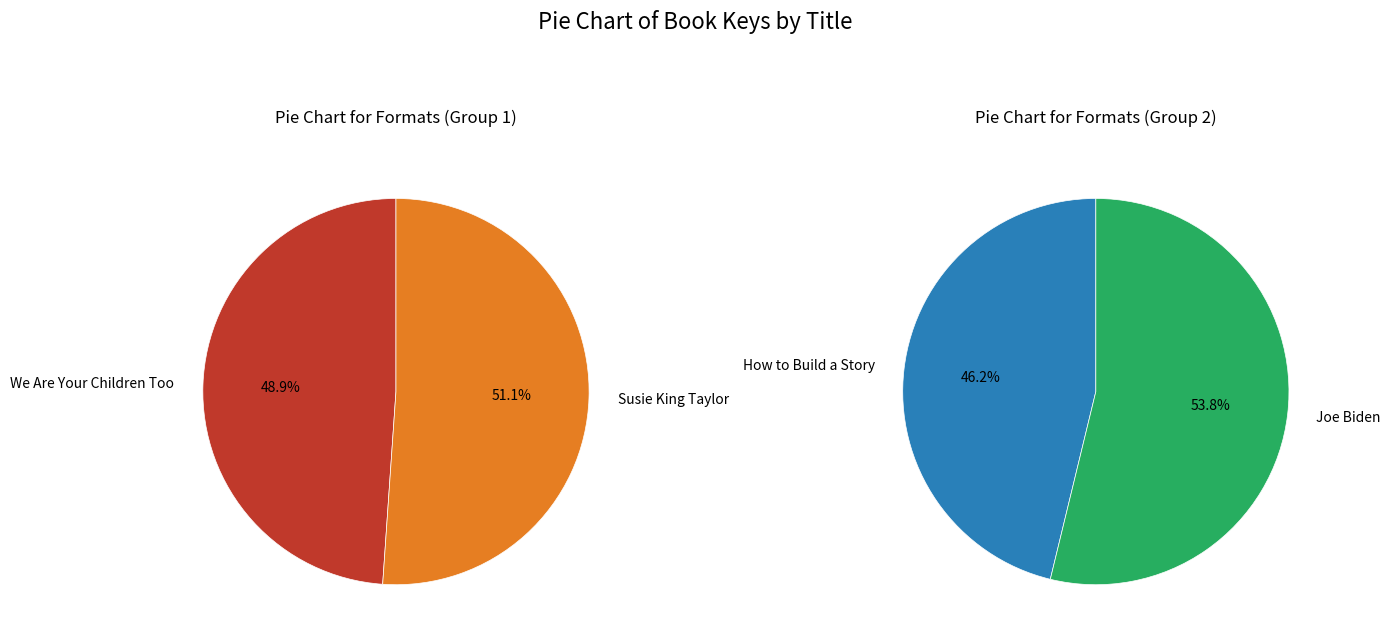

Which slice is the largest?

Susie King Taylor